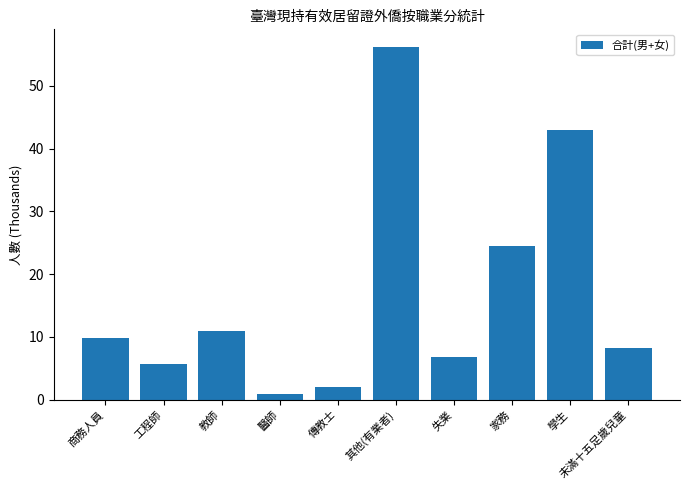

What is the greatest value displayed?

56.2